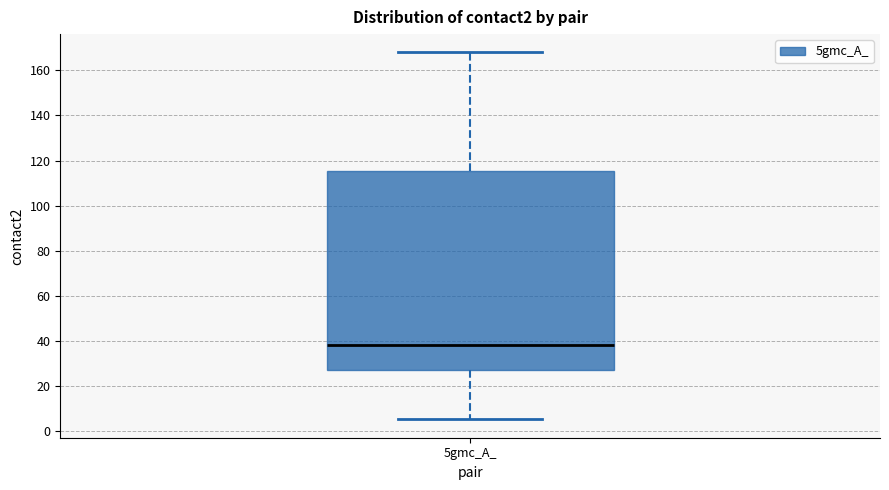

Where does the upper whisker of the box for 5gmc_A_ end on the y-axis? The values are not printed on the chart, so give them approximately, as read against the axis.

168